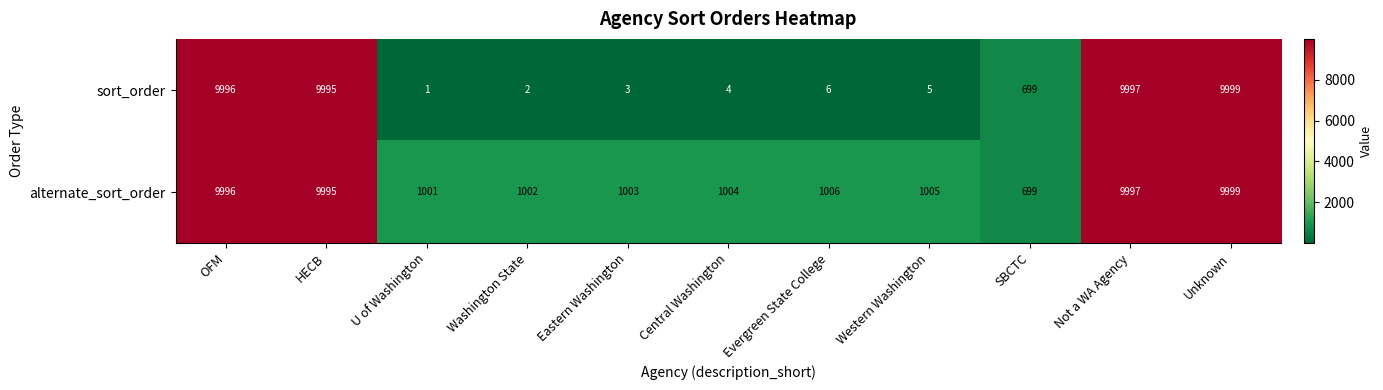

What is the average value of the alternate_sort_order series?

4246